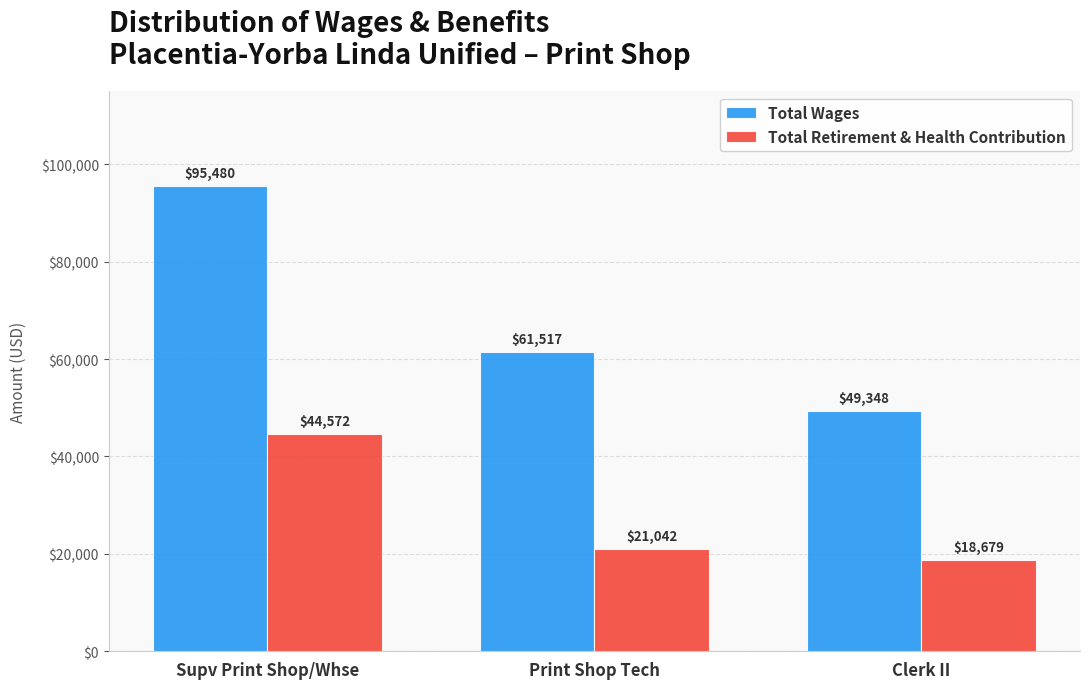

Reading right to left, what are all the values shown in this chart?

Total Wages: 49348	61517	95480
Total Retirement & Health Contribution: 18679	21042	44572